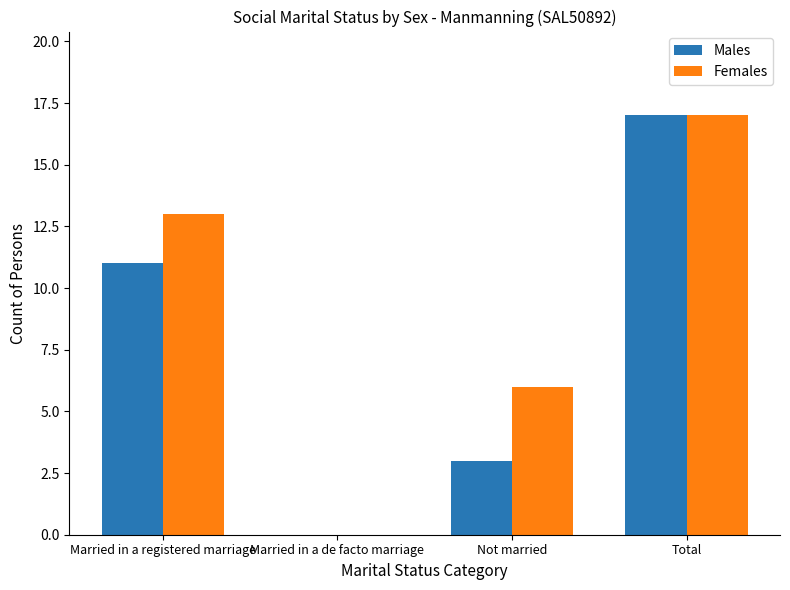

Does the chart contain stacked bars?

No